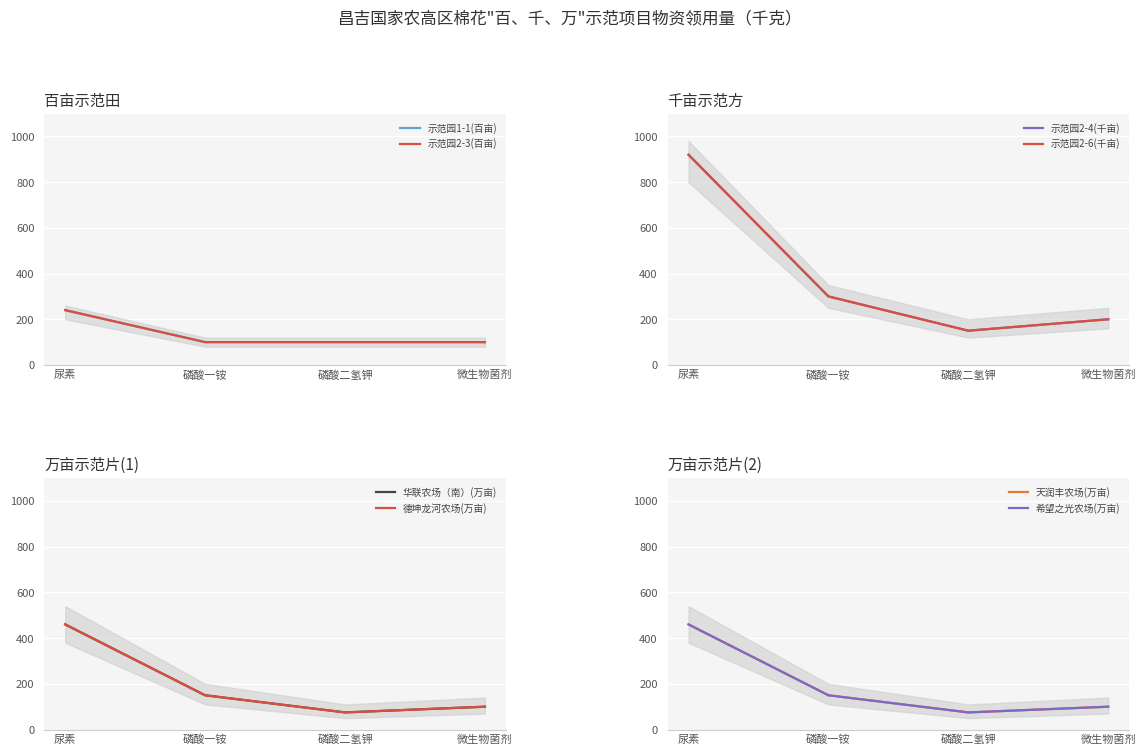

How many values in the 示范园2-3(百亩) series exceed 100?

1